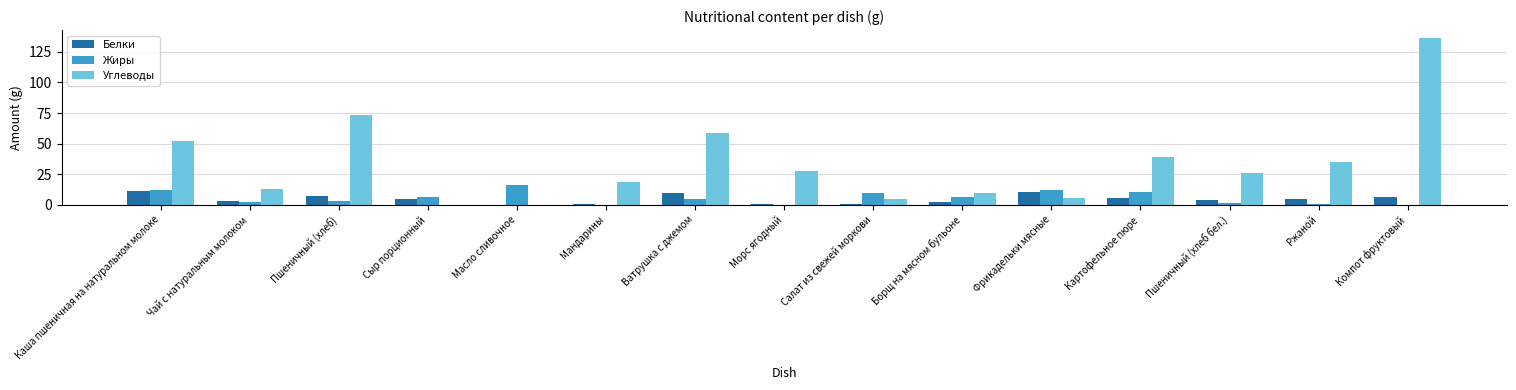

Which category has the highest value in the Углеводы series?

Компот фруктовый